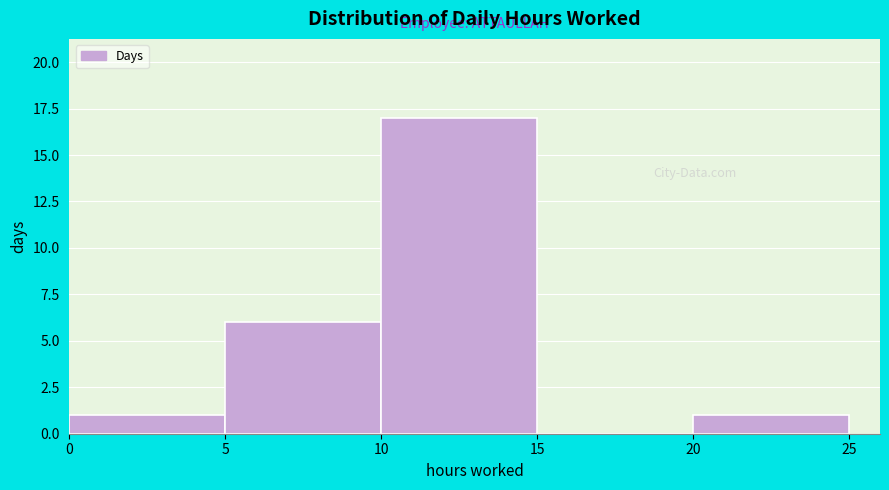

How tall is the bar that spans 10 to 15 on the x-axis? The values are not printed on the chart, so give them approximately, as read against the axis.

17